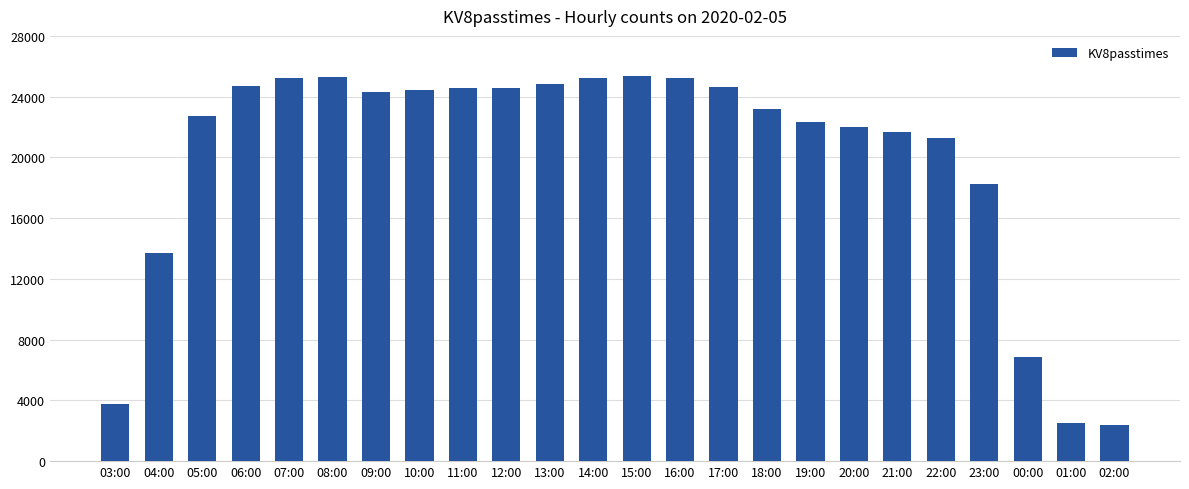

What is the maximum value shown in the chart?

25342